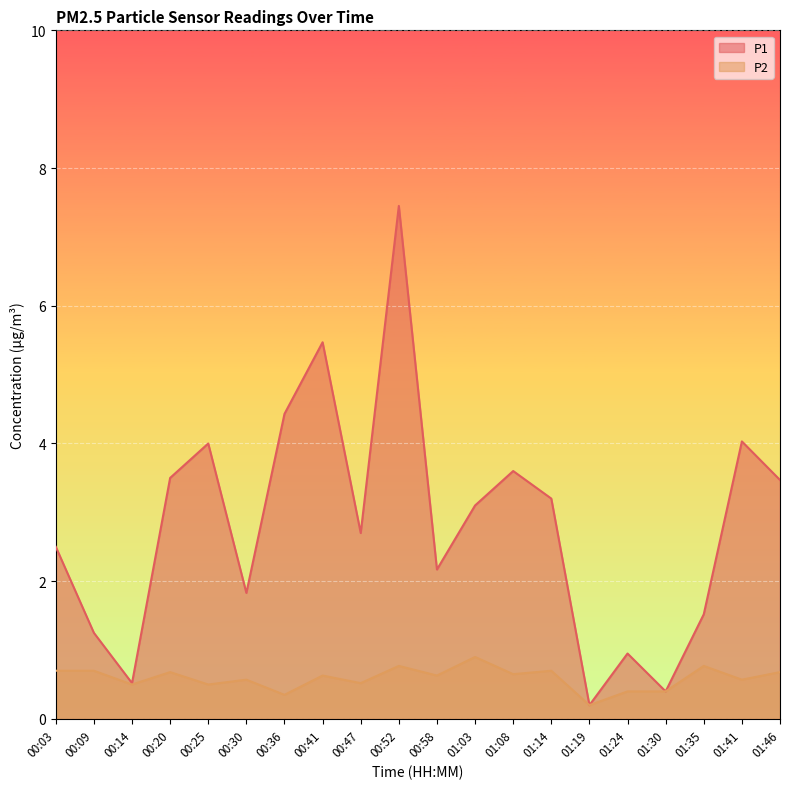

True or false: P1 and P2 intersect in this chart.

False